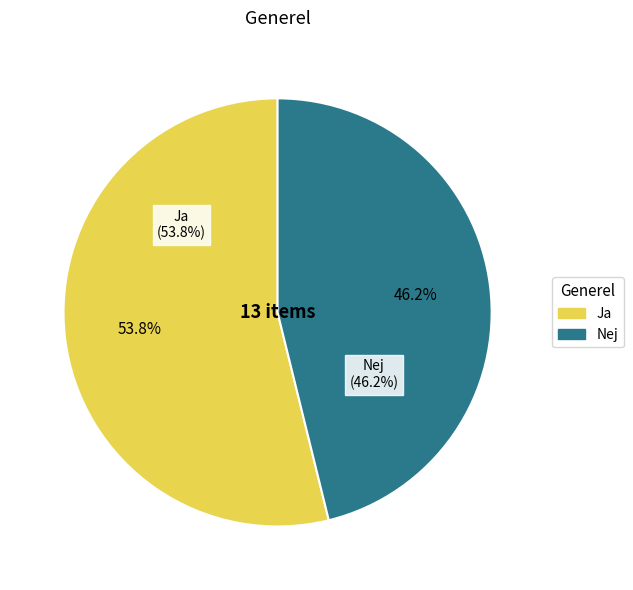

Approximately how many times larger is the value at Ja compared to Nej?

1.2